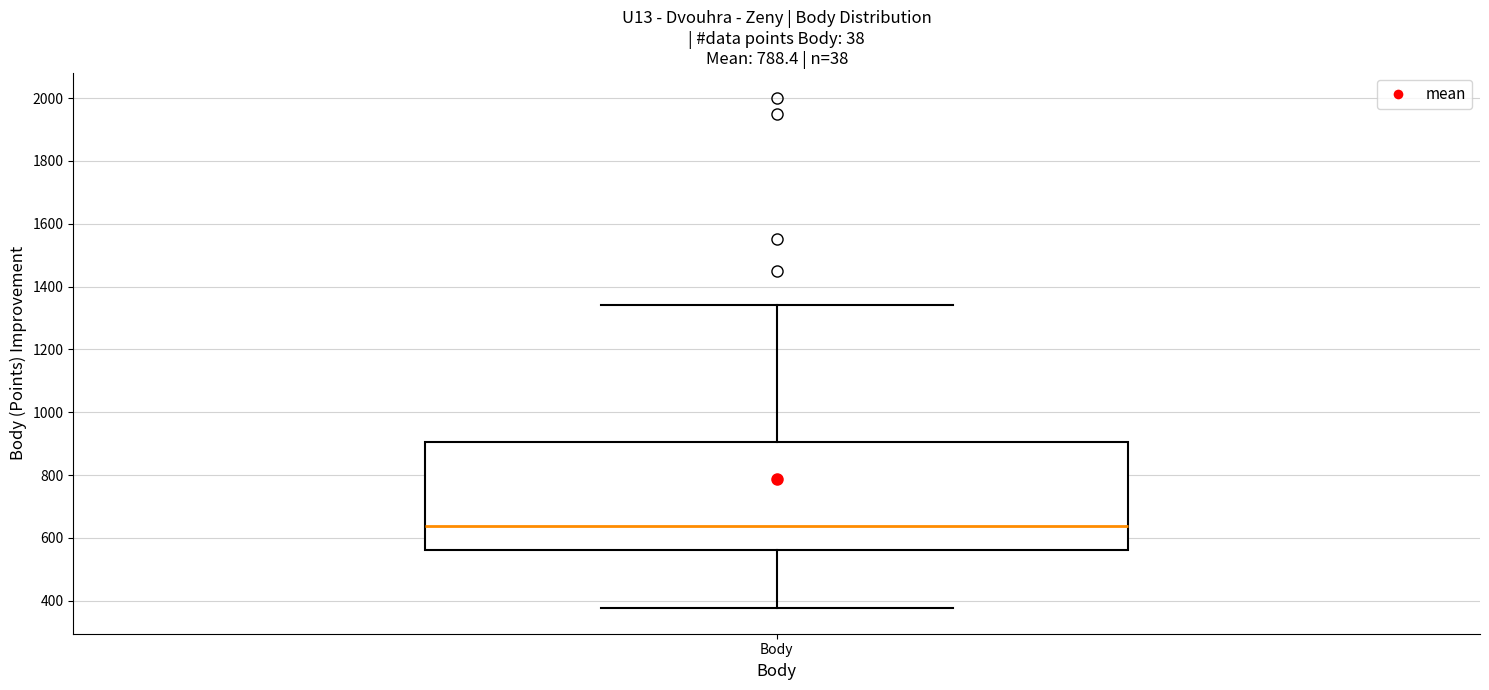

Transcribe this box plot: give where the median line is, the range the box spans, and where the two whiskers end, as read against the y-axis. The values are not printed on the chart, so give them approximately, as read against the axis.

median 640, box 560 to 900, whiskers 380 to 1340